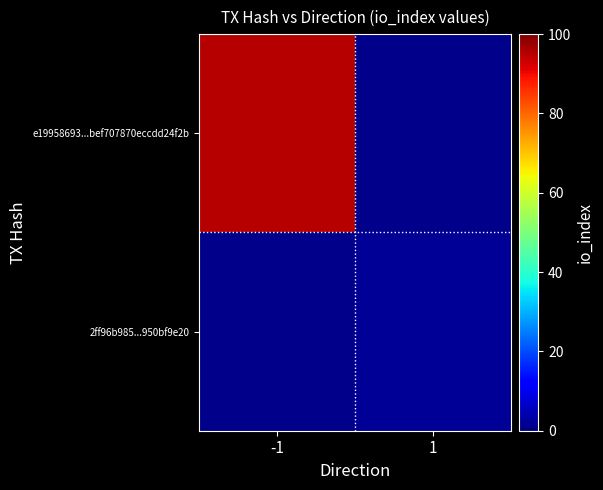

Rank the series at -1 from highest to lowest value.

e19958693...bef707870eccdd24f2b, 2ff96b985...950bf9e20